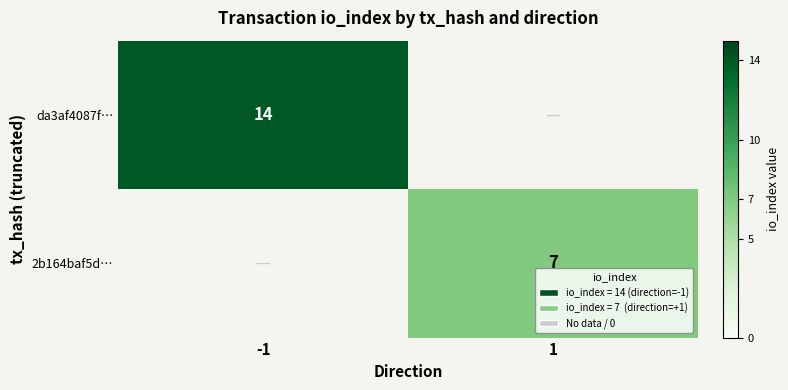

The value of da3af4087f… at -1 is 3. True or false?

False